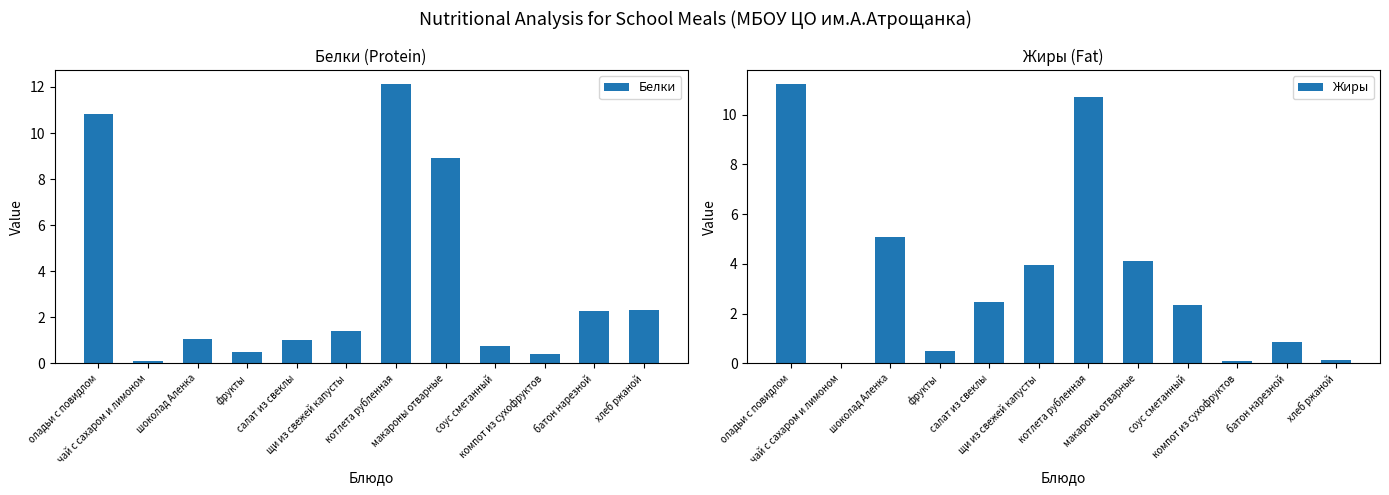

Where is Жиры nearest to the value 5?

шоколад Аленка